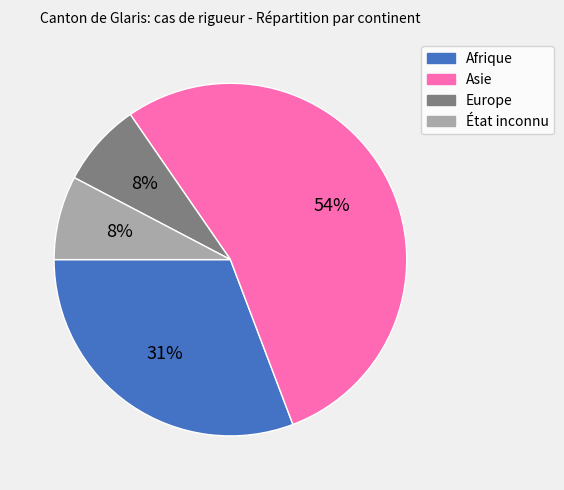

Which has a higher value, Asie or État inconnu?

Asie